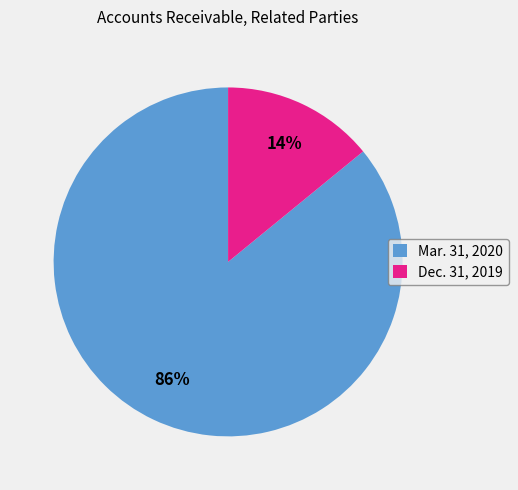

Is the sum of Dec. 31, 2019 and Mar. 31, 2020 greater than half?

Yes